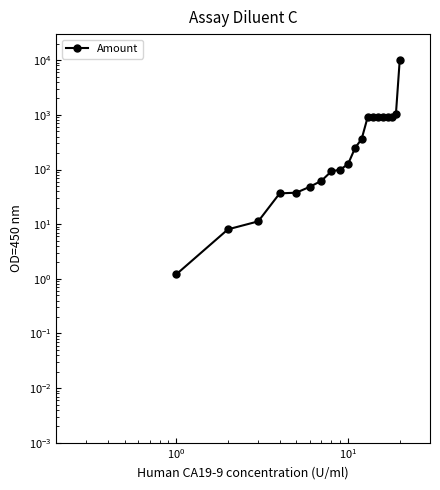

How many categories are shown in the chart?

20